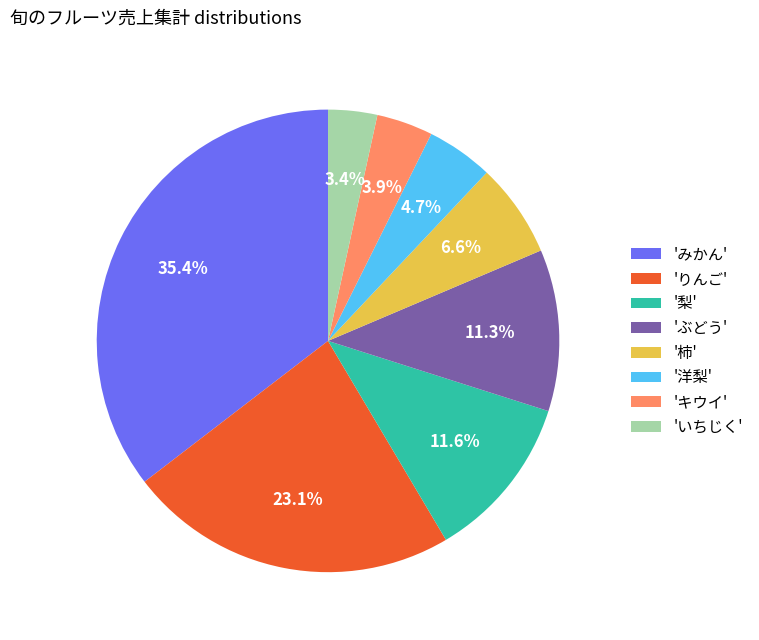

What percentage is NOT represented by 'みかん'?

64.6%